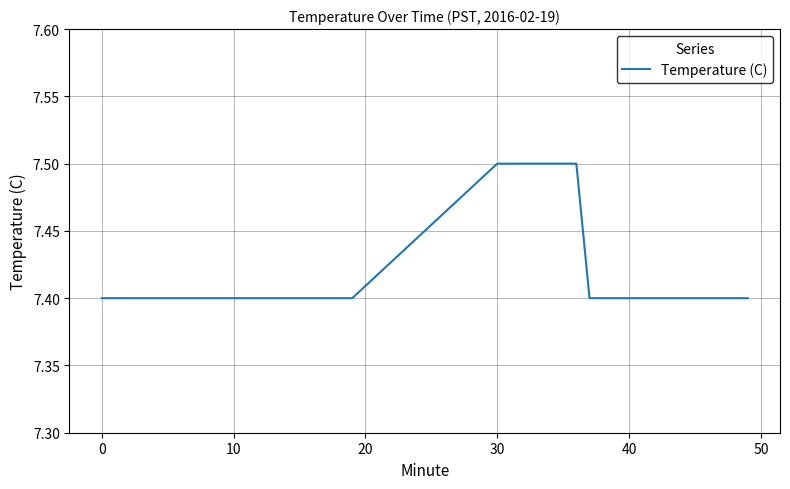

What is the smallest value displayed?

7.4